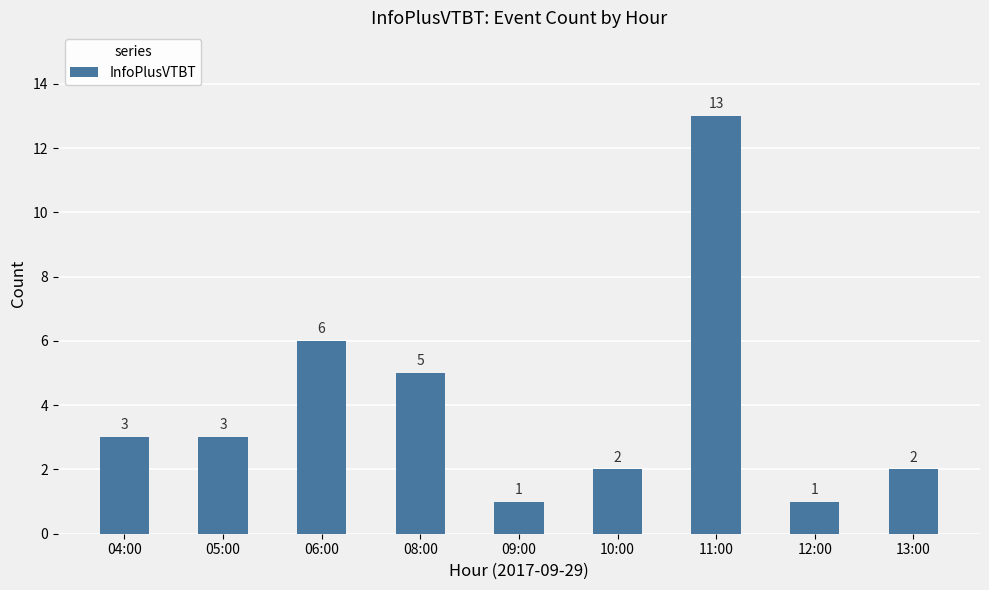

What is the value of the 7th bar from the left?

13